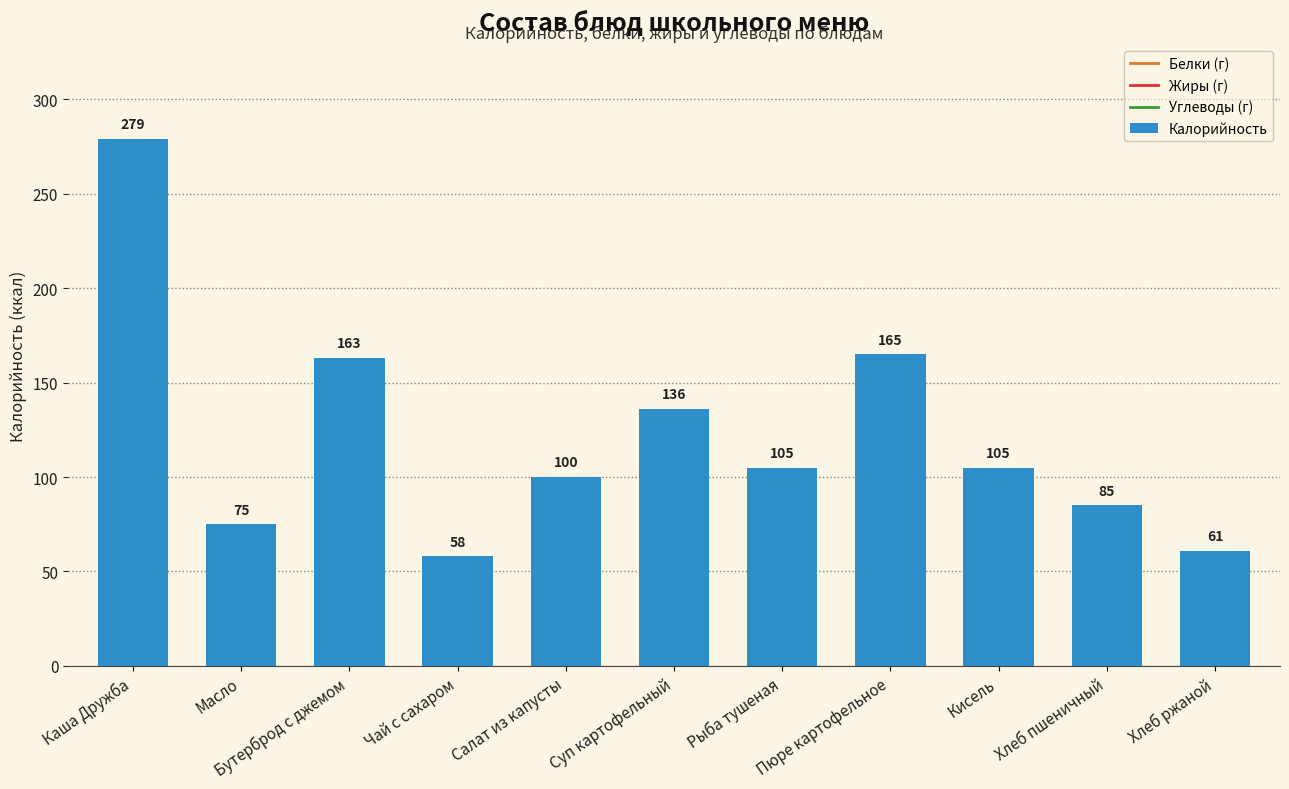

What is the sum of all values?

1332